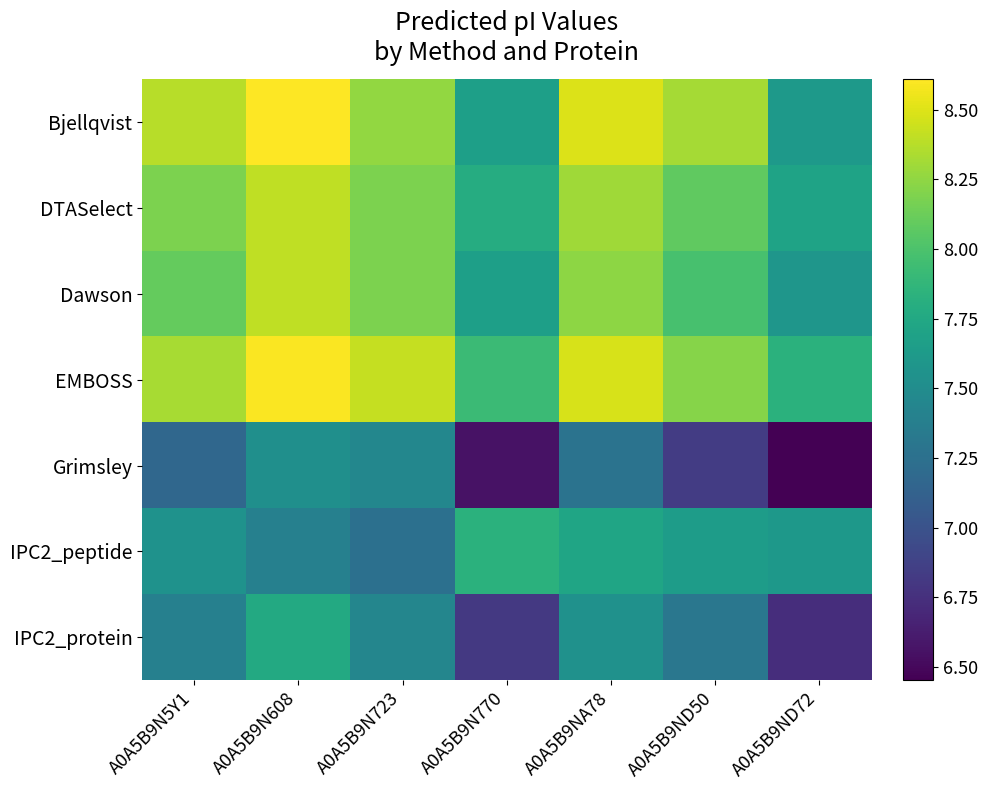

Reading left to right, extract all data points from this chart.

Bjellqvist: A0A5B9N5Y1=8.4	A0A5B9N608=8.6	A0A5B9N723=8.3	A0A5B9N770=7.7	A0A5B9NA78=8.5	A0A5B9ND50=8.3	A0A5B9ND72=7.6
DTASelect: A0A5B9N5Y1=8.2	A0A5B9N608=8.4	A0A5B9N723=8.2	A0A5B9N770=7.8	A0A5B9NA78=8.3	A0A5B9ND50=8.1	A0A5B9ND72=7.7
Dawson: A0A5B9N5Y1=8.1	A0A5B9N608=8.4	A0A5B9N723=8.2	A0A5B9N770=7.7	A0A5B9NA78=8.2	A0A5B9ND50=8.0	A0A5B9ND72=7.6
EMBOSS: A0A5B9N5Y1=8.3	A0A5B9N608=8.6	A0A5B9N723=8.4	A0A5B9N770=7.9	A0A5B9NA78=8.5	A0A5B9ND50=8.2	A0A5B9ND72=7.8
Grimsley: A0A5B9N5Y1=7.2	A0A5B9N608=7.5	A0A5B9N723=7.5	A0A5B9N770=6.6	A0A5B9NA78=7.3	A0A5B9ND50=6.8	A0A5B9ND72=6.5
IPC2_peptide: A0A5B9N5Y1=7.6	A0A5B9N608=7.4	A0A5B9N723=7.2	A0A5B9N770=7.8	A0A5B9NA78=7.7	A0A5B9ND50=7.6	A0A5B9ND72=7.6
IPC2_protein: A0A5B9N5Y1=7.4	A0A5B9N608=7.8	A0A5B9N723=7.4	A0A5B9N770=6.8	A0A5B9NA78=7.5	A0A5B9ND50=7.3	A0A5B9ND72=6.7